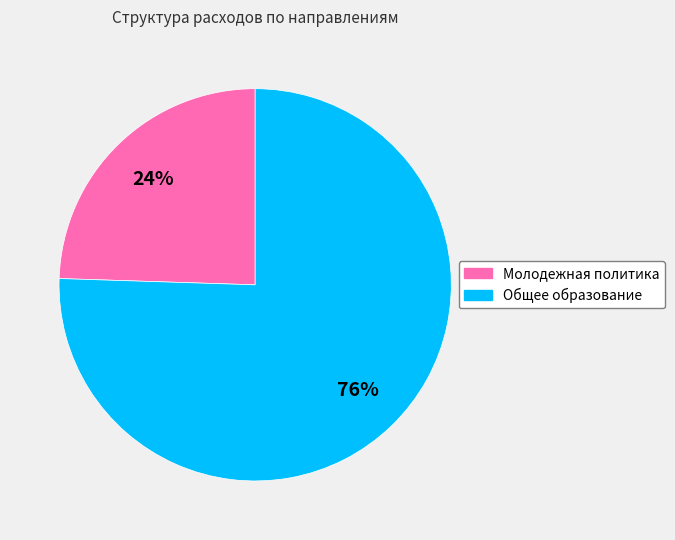

Does any single category account for the majority?

Yes